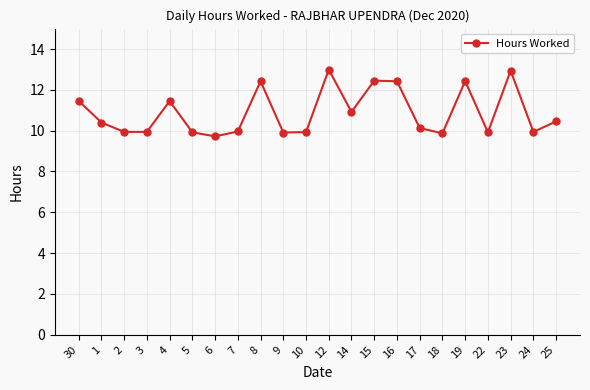

How many series are shown in this chart?

1